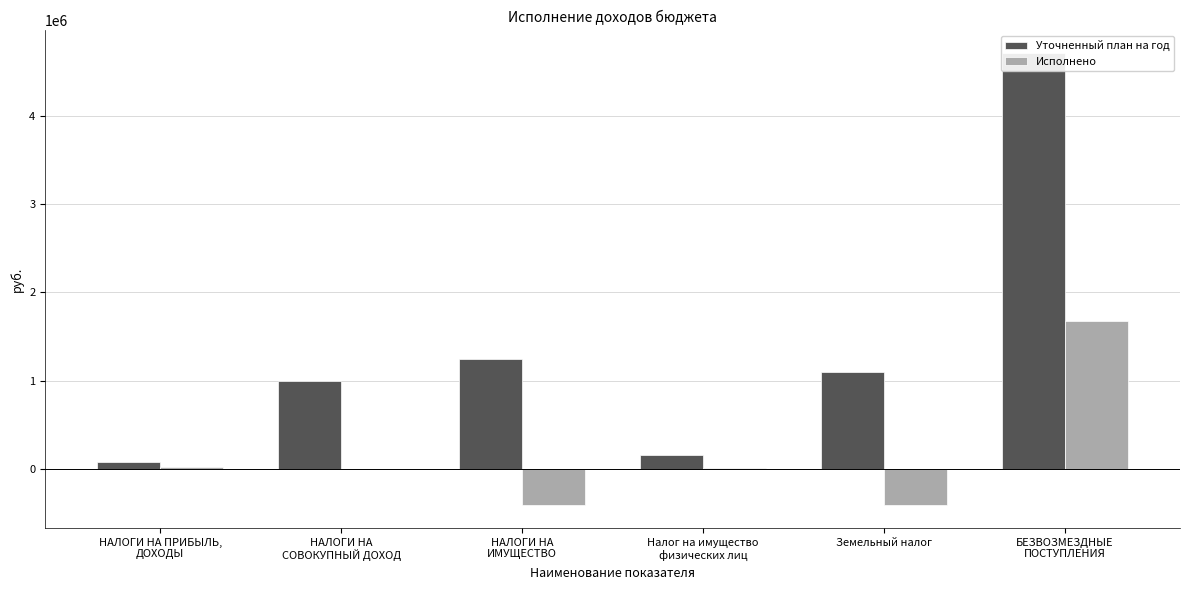

At how many categories does at least one series exceed 4113265?

1